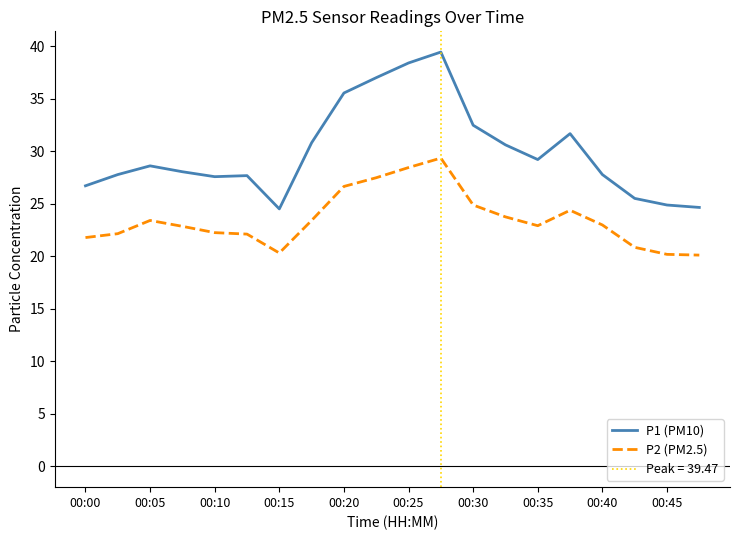

Where is the first local maximum for P1 (PM10)?

00:05